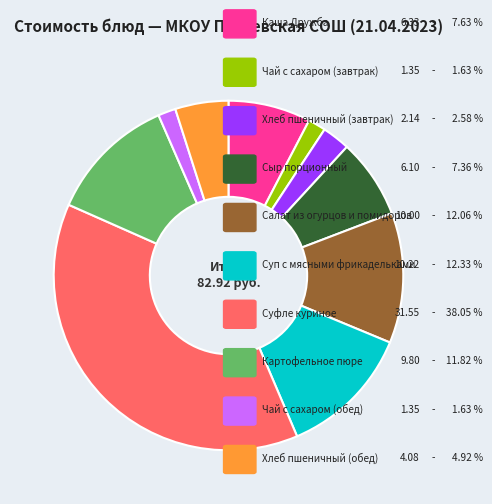

Count the number of slices in the pie.

10